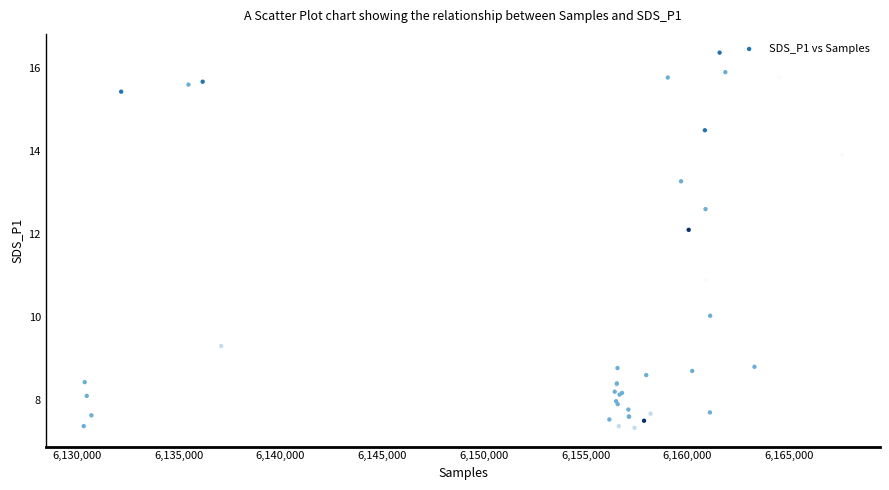

What Y value in the scatter plot is closest to 11?

10.9